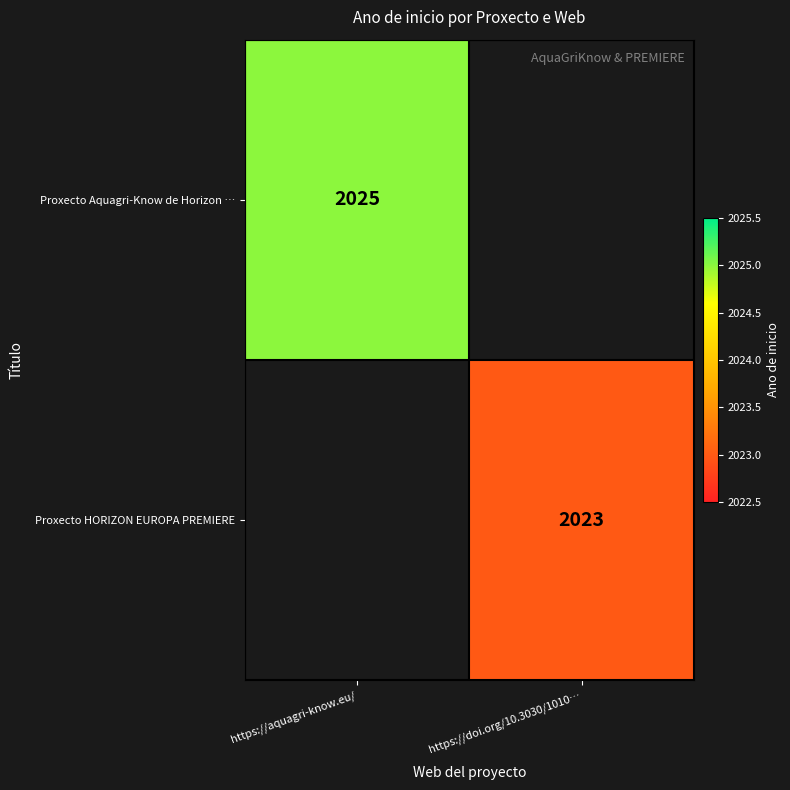

Is the value of Proxecto Aquagri-Know de Horizon … at https://aquagri-know.eu/ greater than the value of Proxecto HORIZON EUROPA PREMIERE at https://doi.org/10.3030/1010…?

Yes